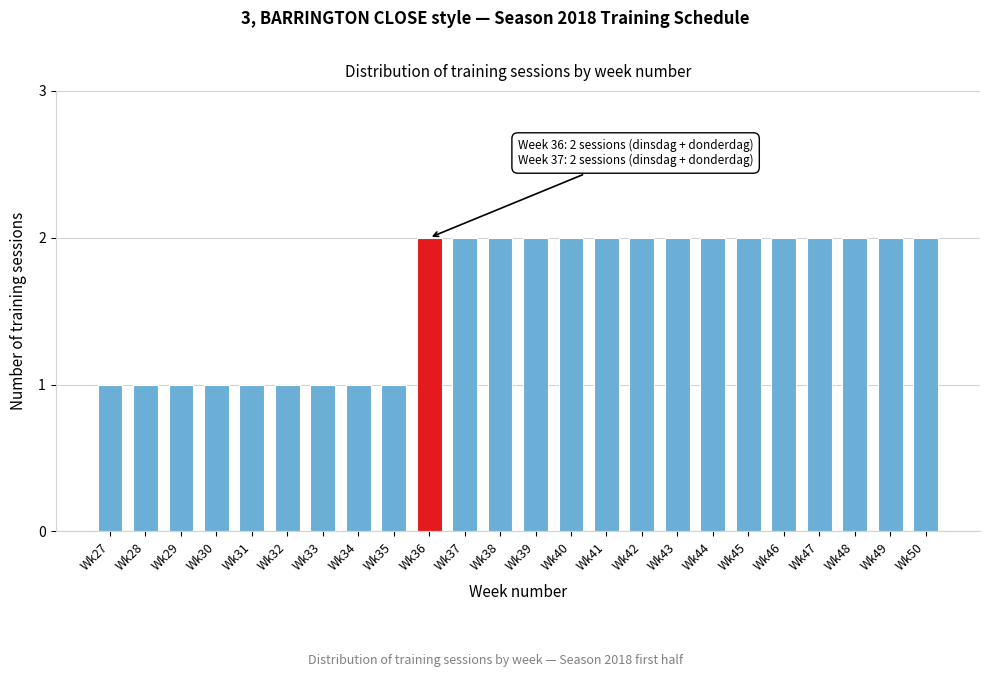

Reading left to right, list all the values displayed in this chart.

1	1	1	1	1	1	1	1	1	2	2	2	2	2	2	2	2	2	2	2	2	2	2	2